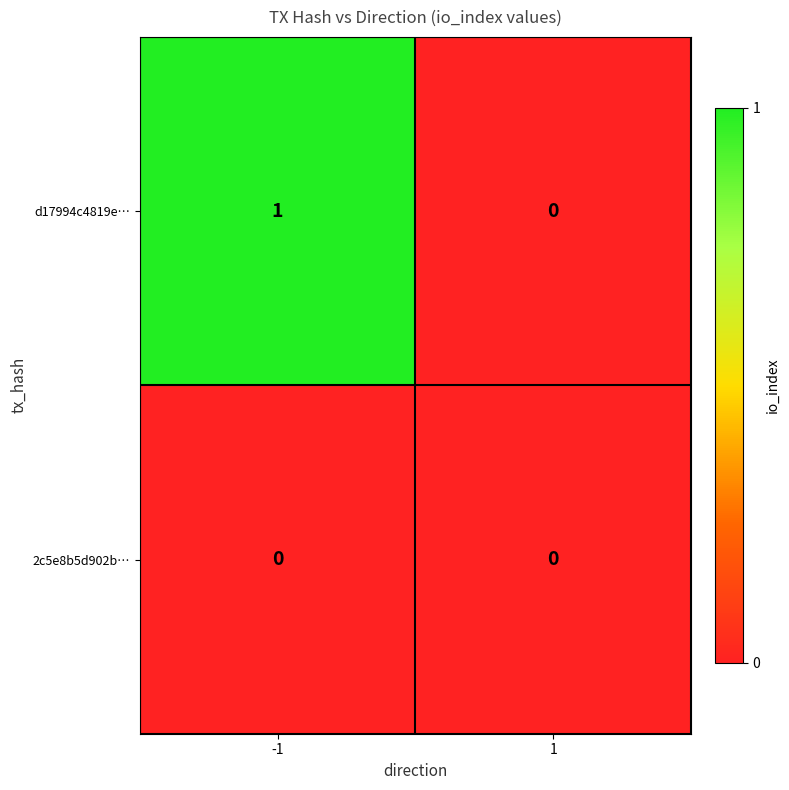

Which series has the largest total across all categories?

d17994c4819e…